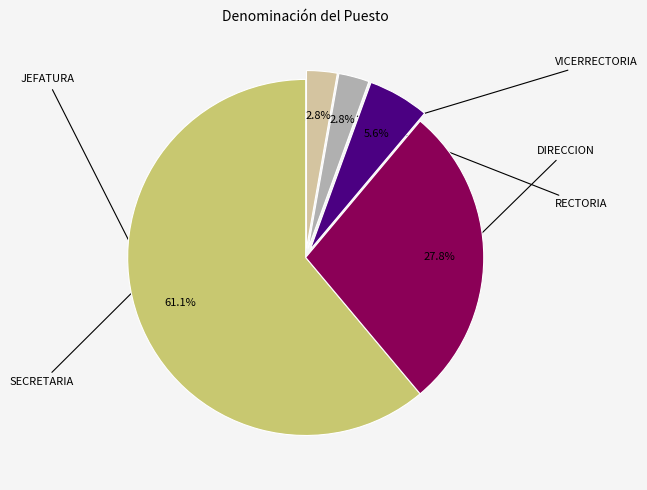

How many segments does this pie chart have?

5